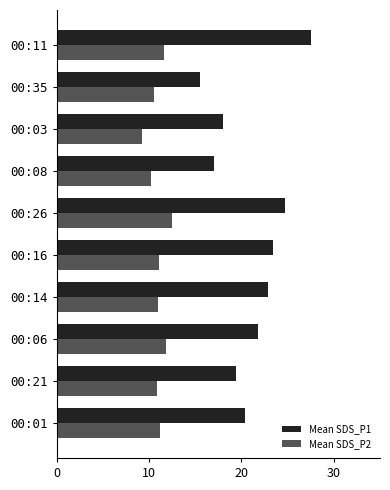

At which category is the sum across all series the highest?

00:11